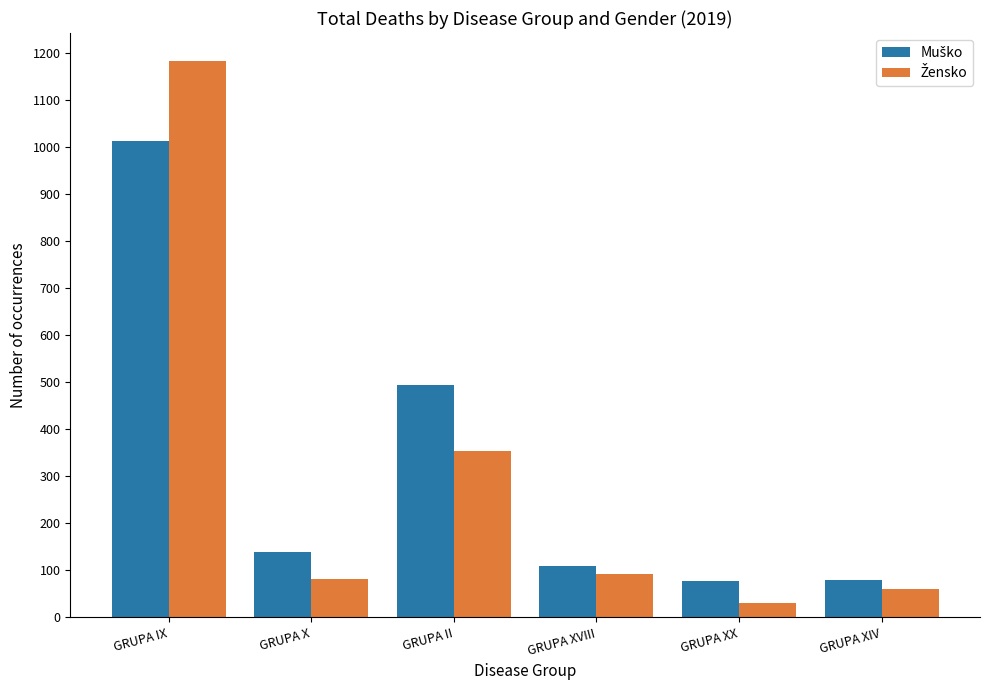

What is the spread (max minus min) of values at GRUPA X?

57